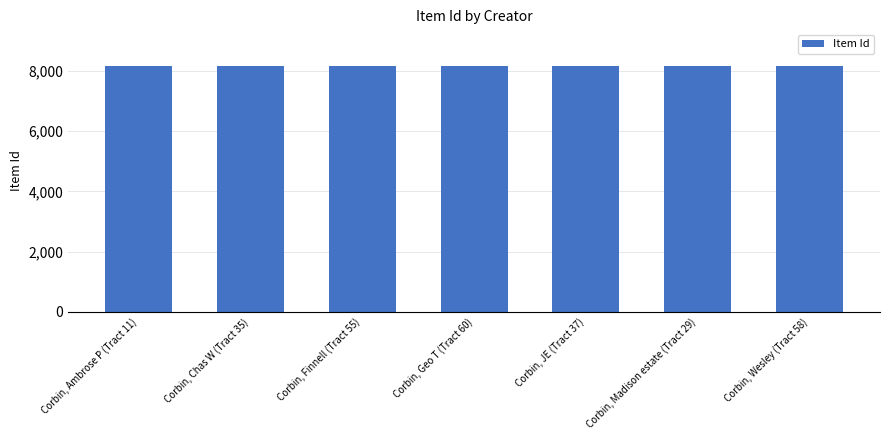

What is the ratio of the value at Corbin, Madison estate (Tract 29) to the value at Corbin, Chas W (Tract 35)?

1.0